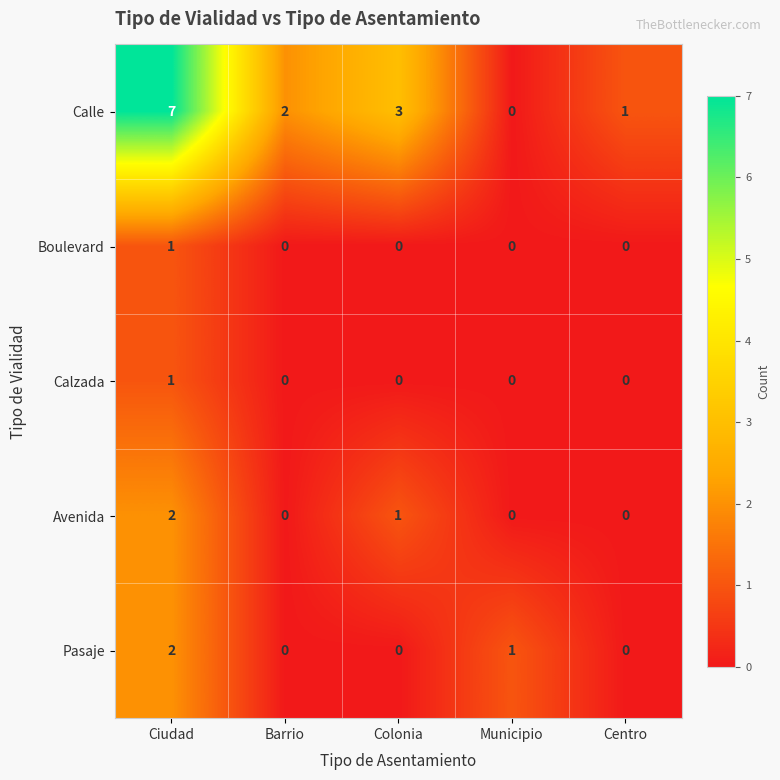

At which category is the sum across all series the highest?

Ciudad